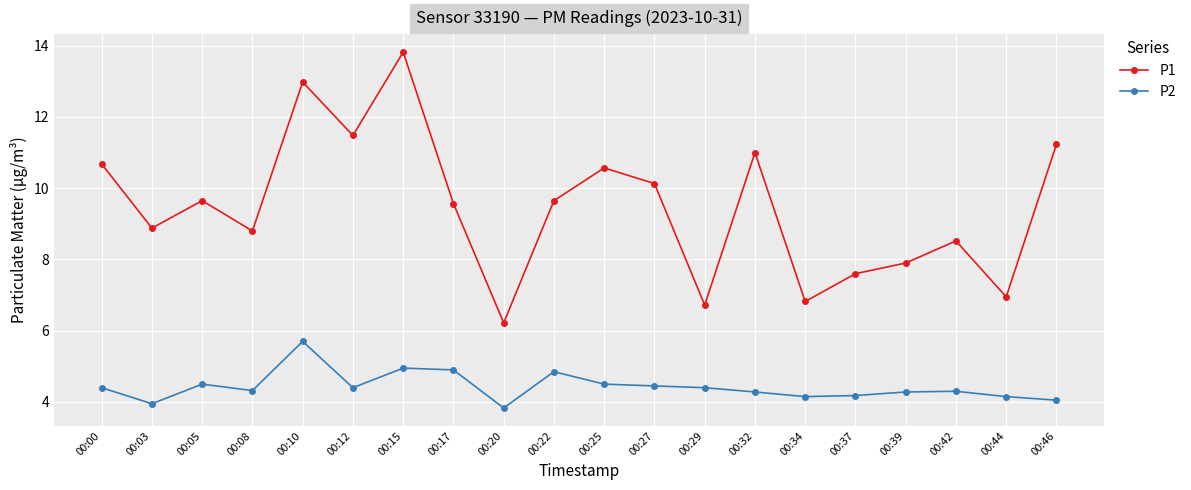

How many series are shown in this chart?

2